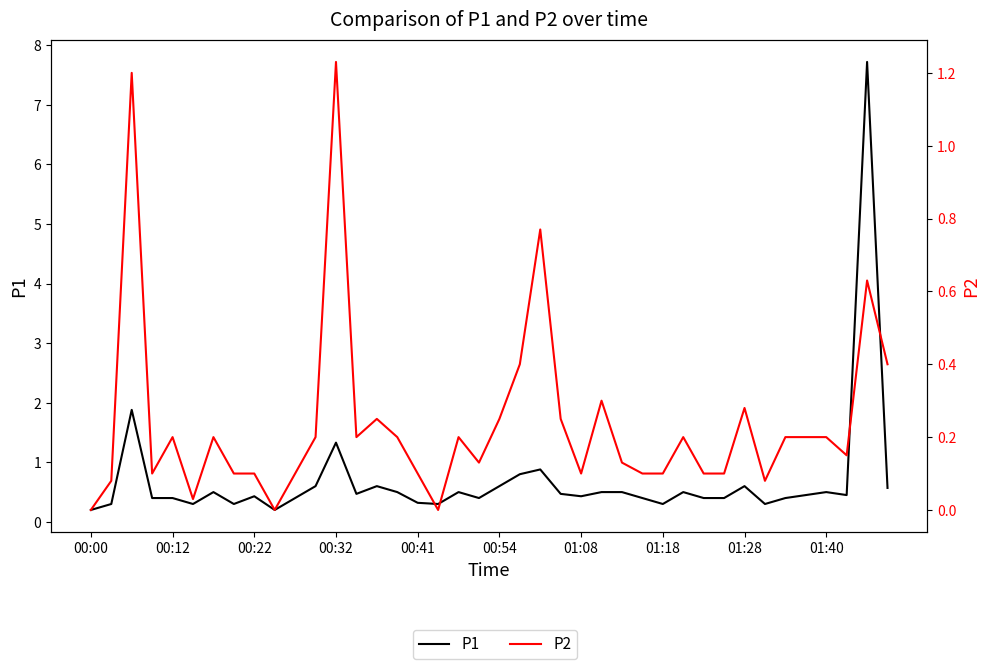

True or false: P2 has a value of 0.1 at 31.

False